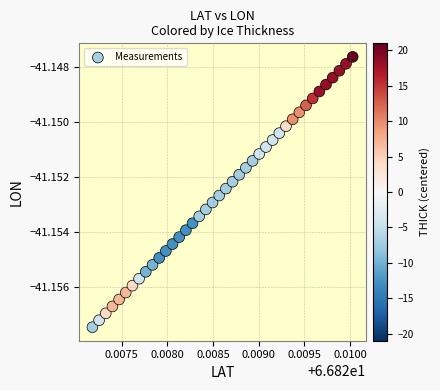

How many points are shown in the scatter plot?

40